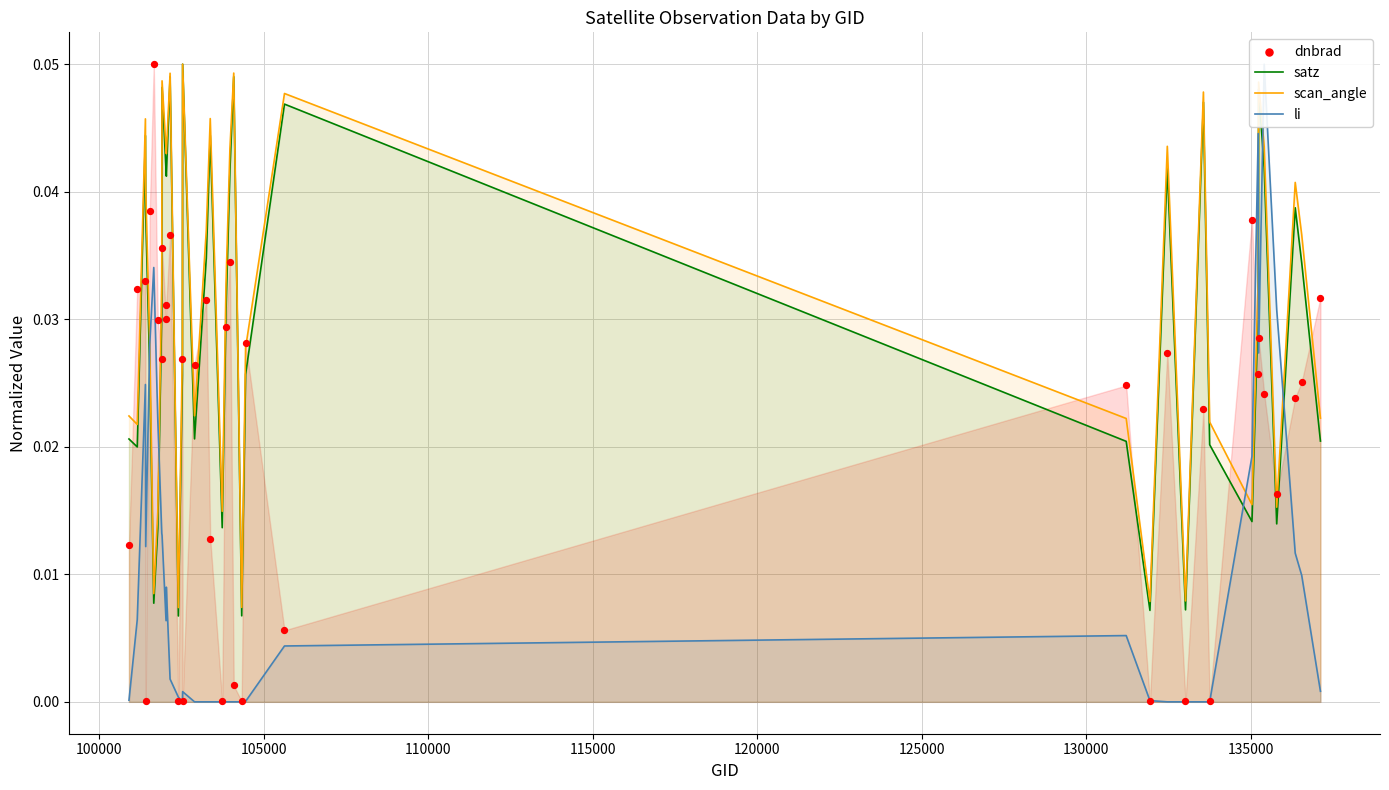

Which series has the largest Y range (max minus min)?

li